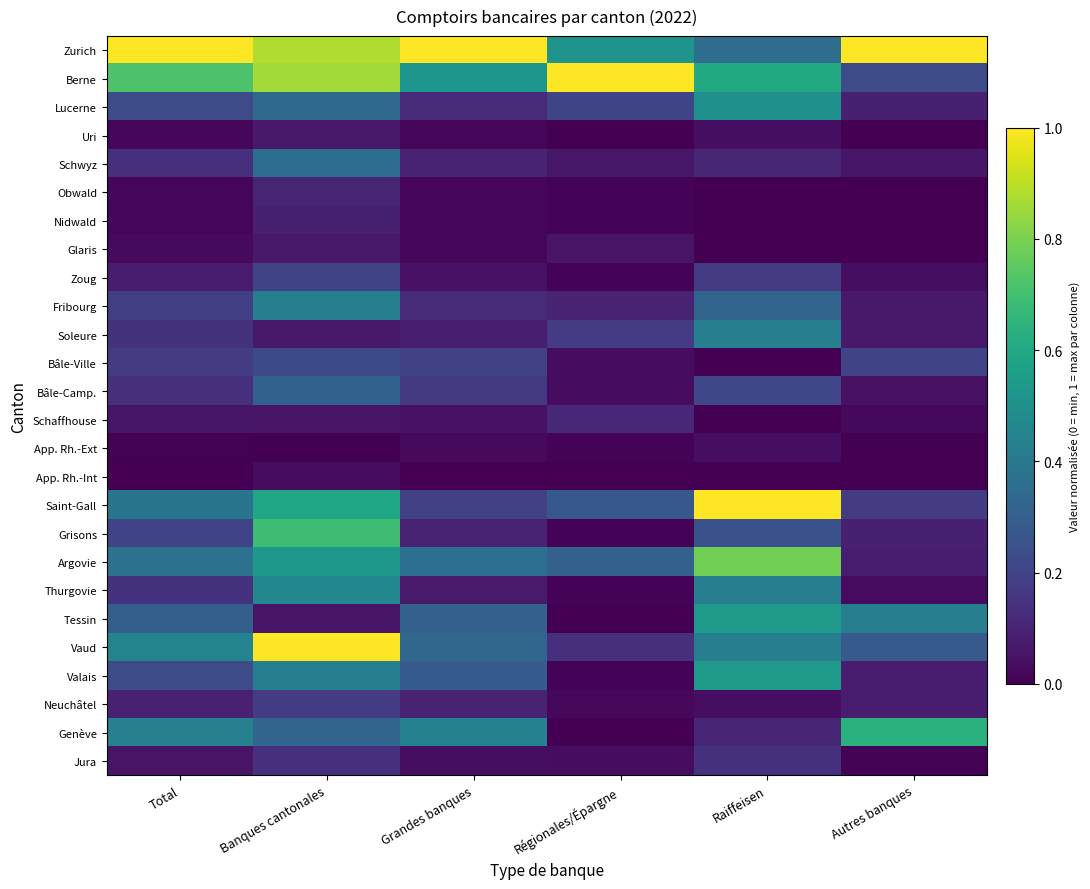

What is the spread (max minus min) of values at Régionales/Épargne?

1.0